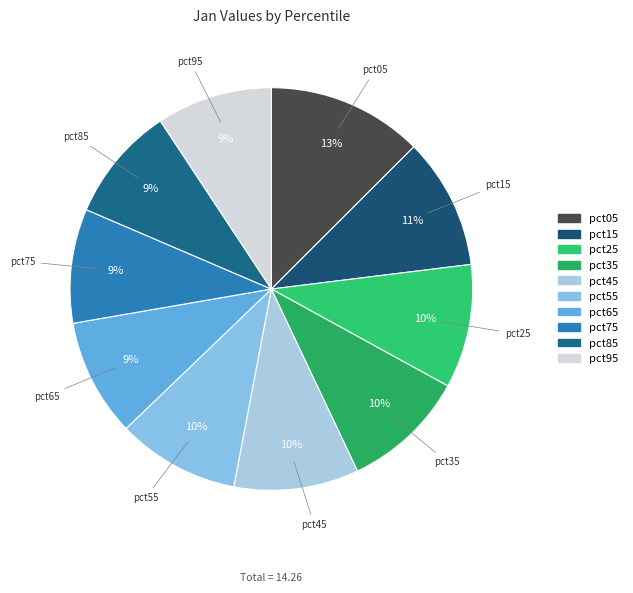

To the nearest percent, what is the average slice percentage?

10%